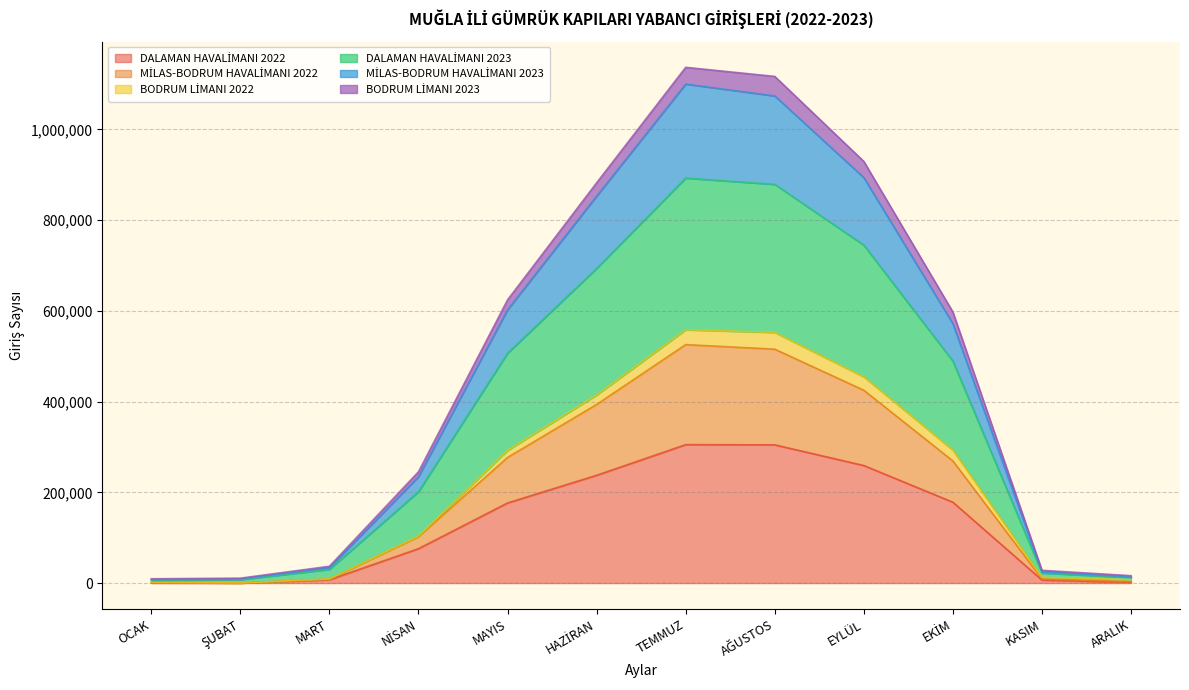

Where is MİLAS-BODRUM HAVALİMANI 2023 nearest to the value 553743?

EKİM